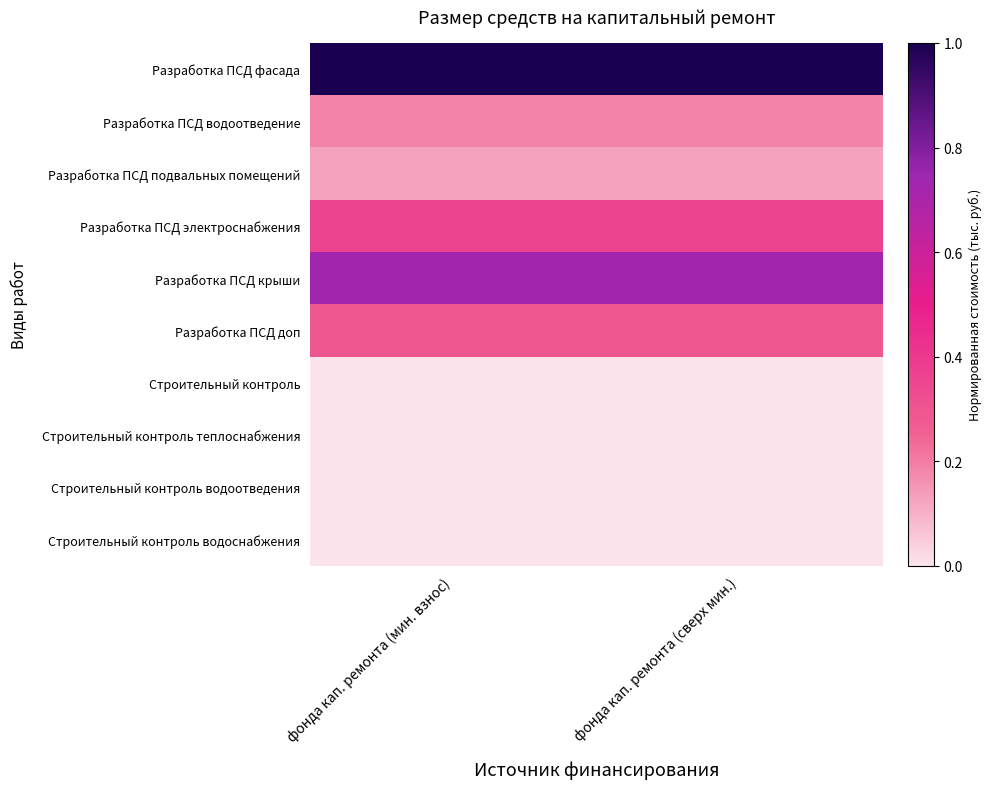

Reading left to right, transcribe all the data shown in this chart.

Разработка ПСД фасада: фонда кап. ремонта (мин. взнос)=1.0	фонда кап. ремонта (сверх мин.)=1.0
Разработка ПСД водоотведение: фонда кап. ремонта (мин. взнос)=0.2	фонда кап. ремонта (сверх мин.)=0.2
Разработка ПСД подвальных помещений: фонда кап. ремонта (мин. взнос)=0.1	фонда кап. ремонта (сверх мин.)=0.1
Разработка ПСД электроснабжения: фонда кап. ремонта (мин. взнос)=0.4	фонда кап. ремонта (сверх мин.)=0.4
Разработка ПСД крыши: фонда кап. ремонта (мин. взнос)=0.7	фонда кап. ремонта (сверх мин.)=0.7
Разработка ПСД доп: фонда кап. ремонта (мин. взнос)=0.3	фонда кап. ремонта (сверх мин.)=0.3
Строительный контроль: фонда кап. ремонта (мин. взнос)=0.0	фонда кап. ремонта (сверх мин.)=0.0
Строительный контроль теплоснабжения: фонда кап. ремонта (мин. взнос)=0.0	фонда кап. ремонта (сверх мин.)=0.0
Строительный контроль водоотведения: фонда кап. ремонта (мин. взнос)=0.0	фонда кап. ремонта (сверх мин.)=0.0
Строительный контроль водоснабжения: фонда кап. ремонта (мин. взнос)=0.0	фонда кап. ремонта (сверх мин.)=0.0